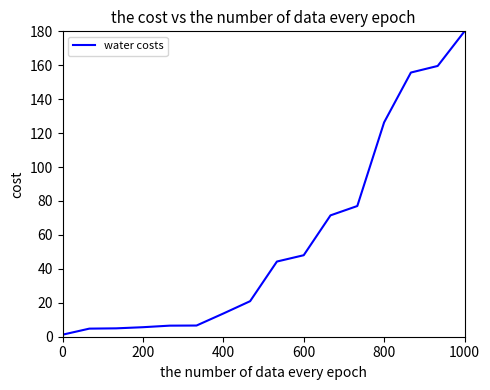

What is the difference between the maximum and minimum values?

178.8